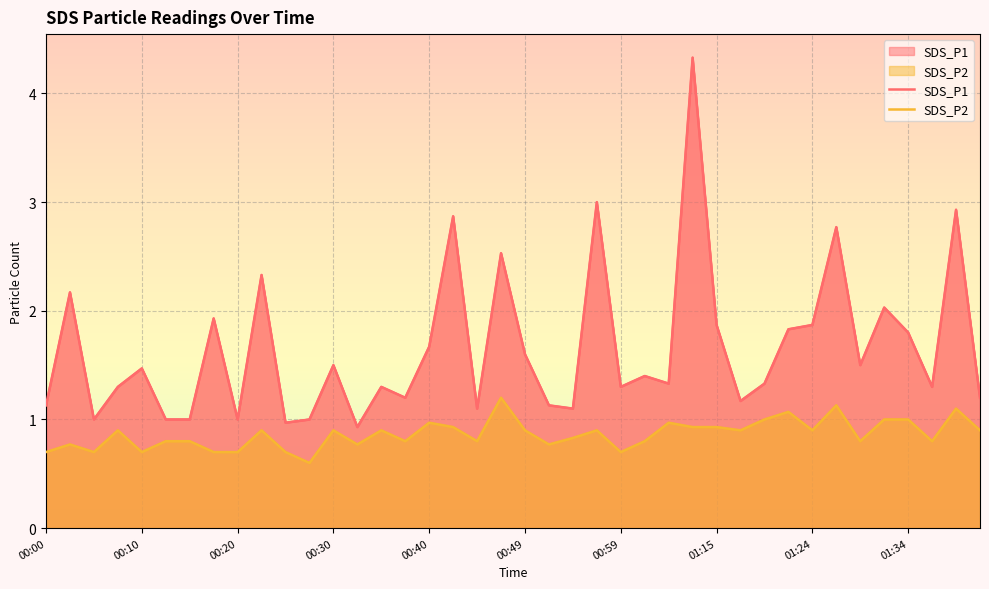

How many values in the SDS_P1 series exceed 1?

33